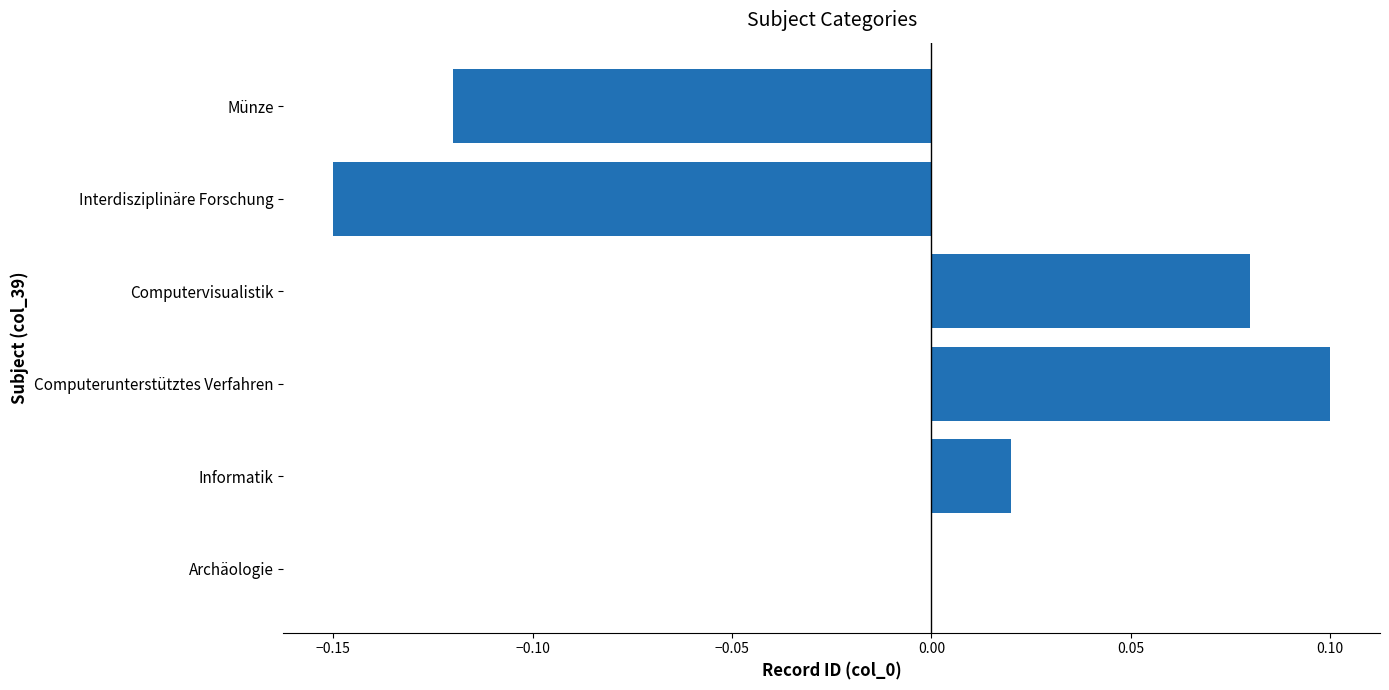

Count the number of categories in the chart.

6